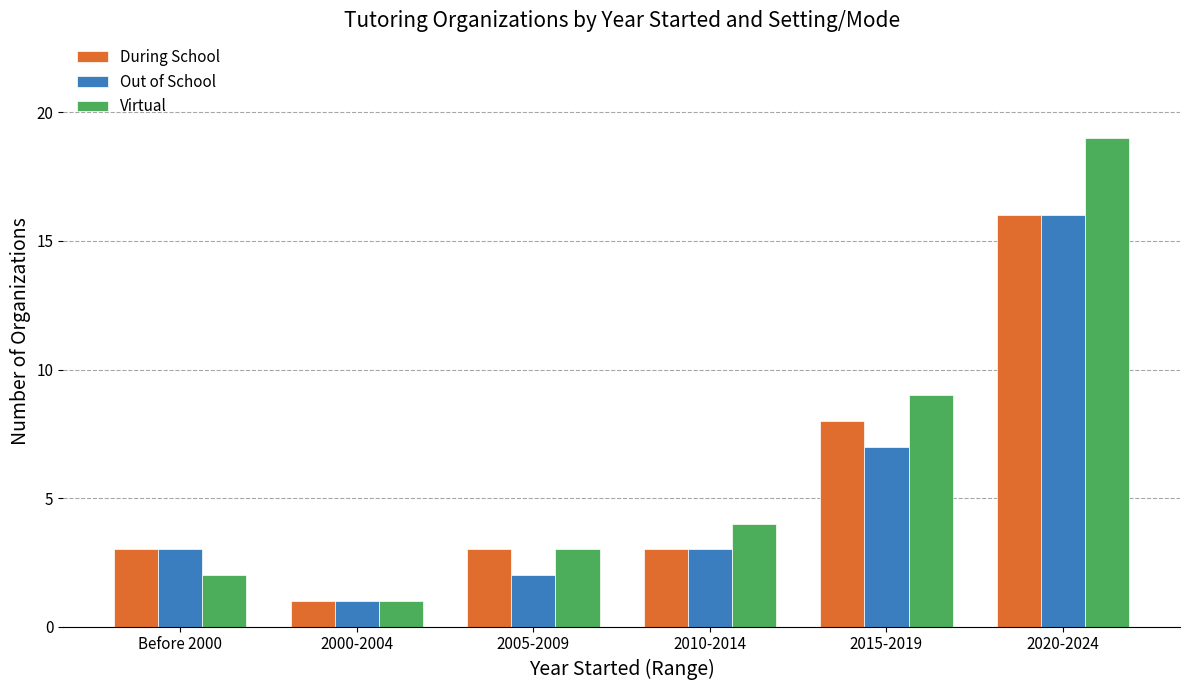

How many data points does each series have?

6